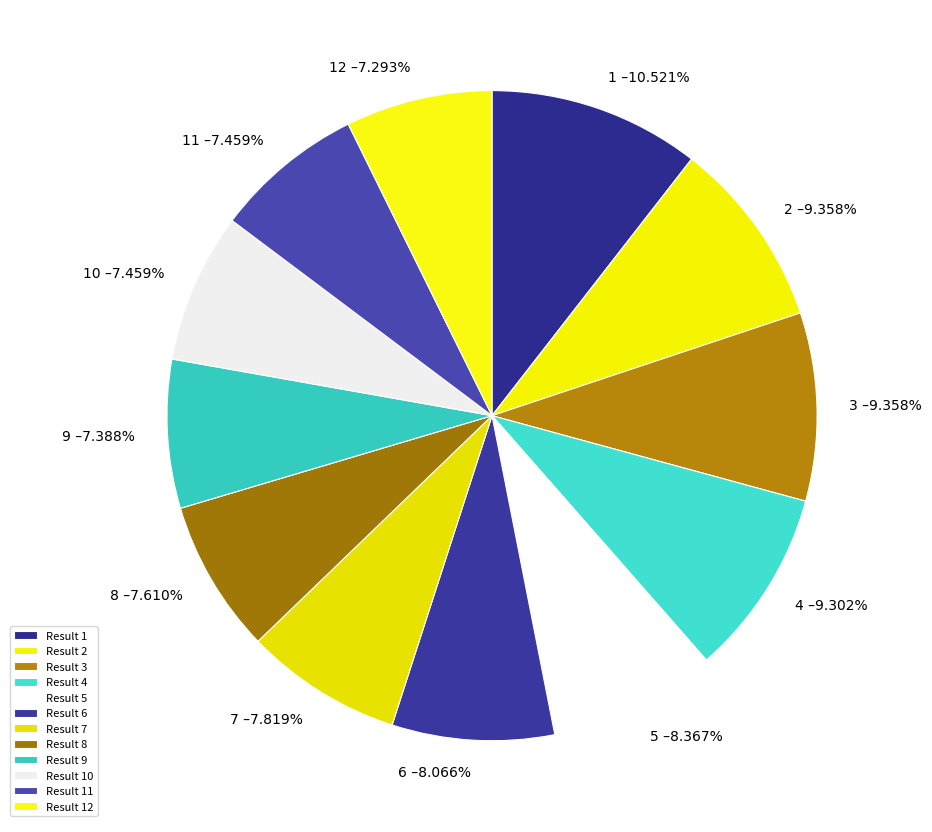

What is the largest slice in the pie chart?

1